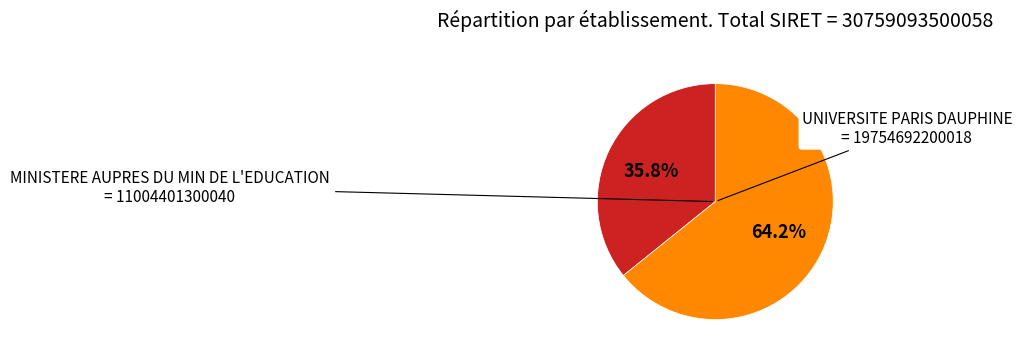

Is there a majority slice in this chart?

Yes